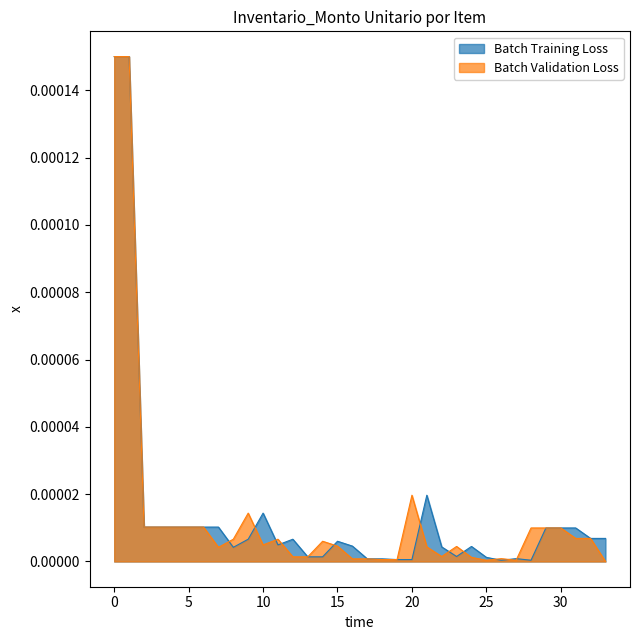

Is it true that Batch Validation Loss equals 0.0 at 25?

True